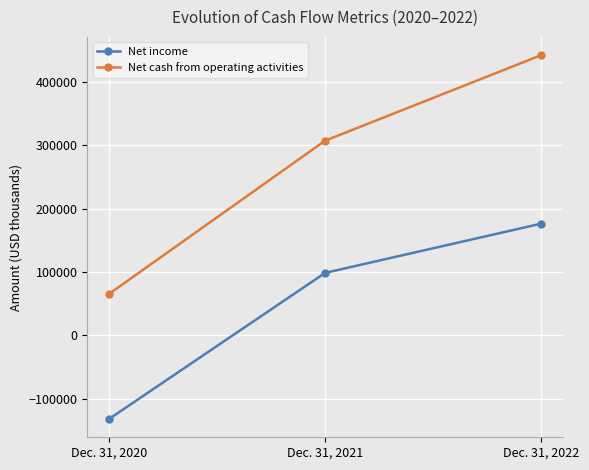

Which category has the highest value in the Net income series?

Dec. 31, 2022